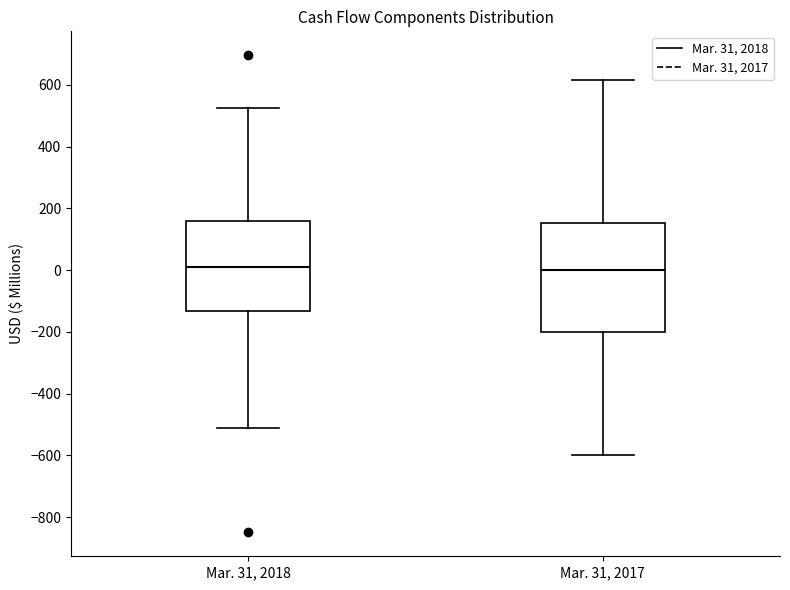

Reading left to right, transcribe this box plot: for each box, give where its median line is, the range the box spans, and where its two whiskers end, as read against the y-axis. The values are not printed on the chart, so give them approximately, as read against the axis.

Mar. 31, 2018: median 0, box -140 to 160, whiskers -520 to 520
Mar. 31, 2017: median 0, box -200 to 160, whiskers -600 to 620